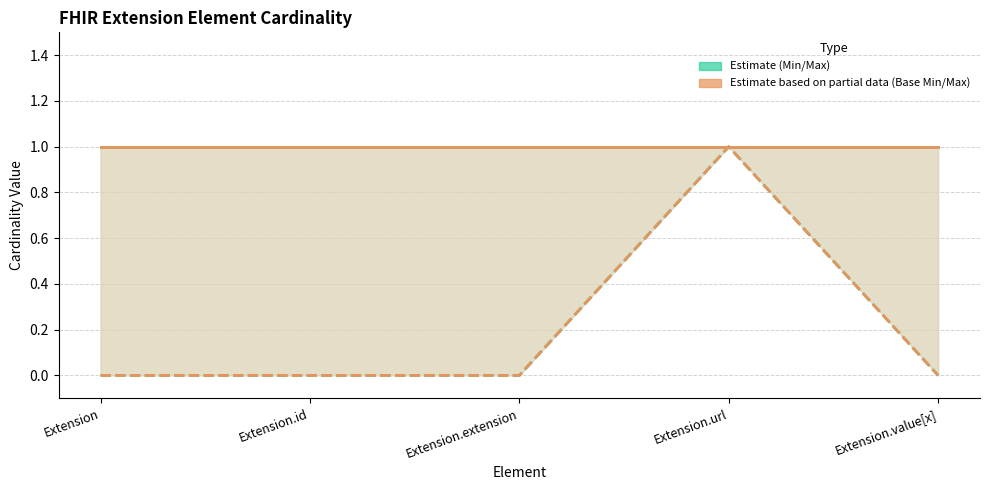

What is the sum of all Base Min values?

1